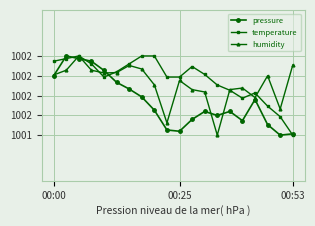

What are all the series names shown in the legend?

pressure, temperature, humidity